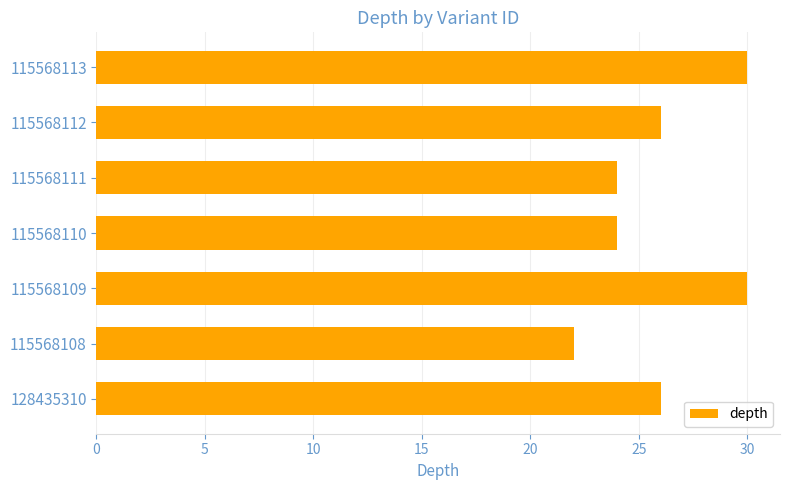

Approximately how many times larger is the value at 115568113 compared to 115568109?

1.0